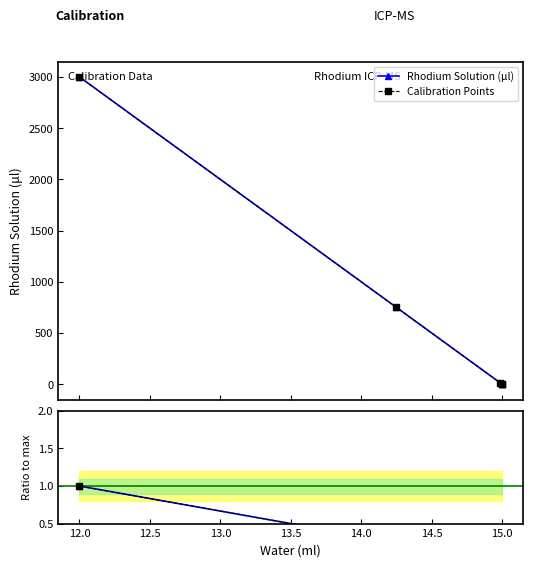

True or false: Calibration Points and Ref intersect in this chart.

False